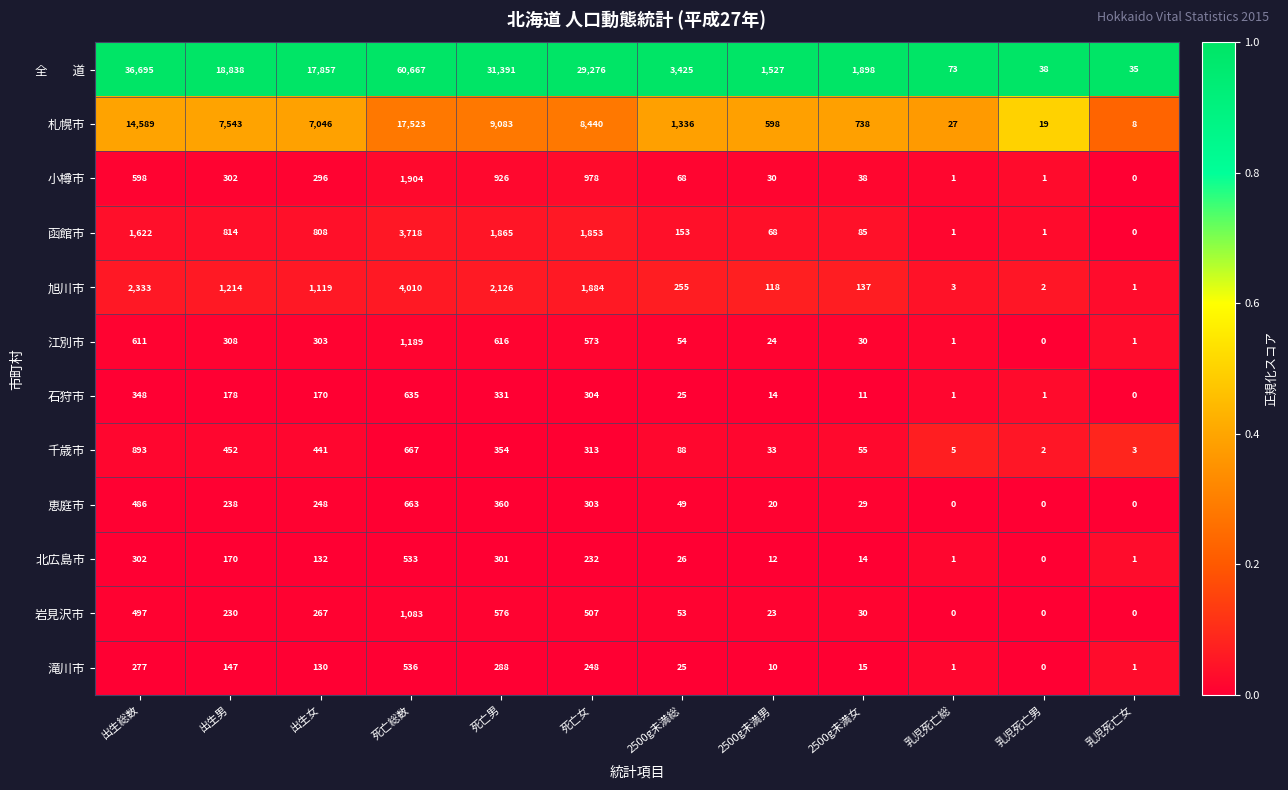

What is the difference between the 小樽市 values at 出生総数 and 2500g未満総?

530